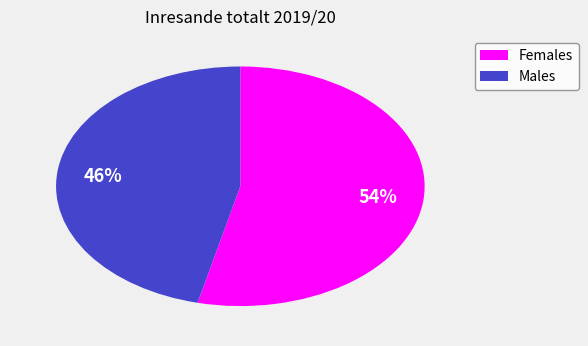

Count the number of slices in the pie.

2